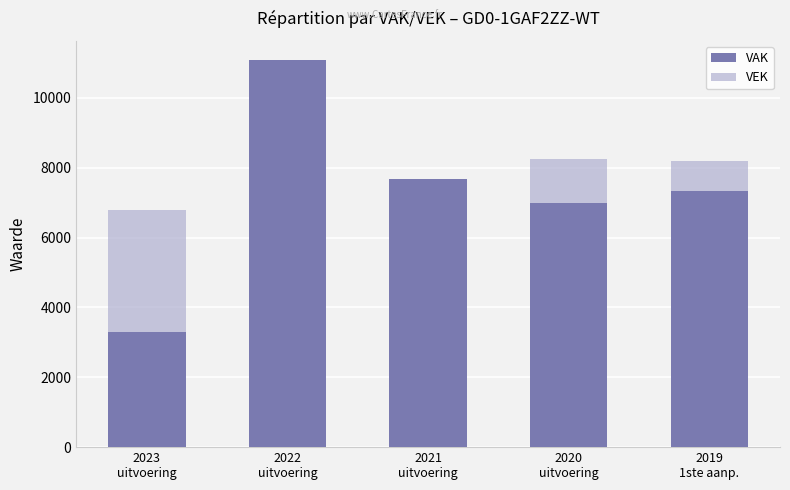

What is the lowest value of the VAK series?

3296